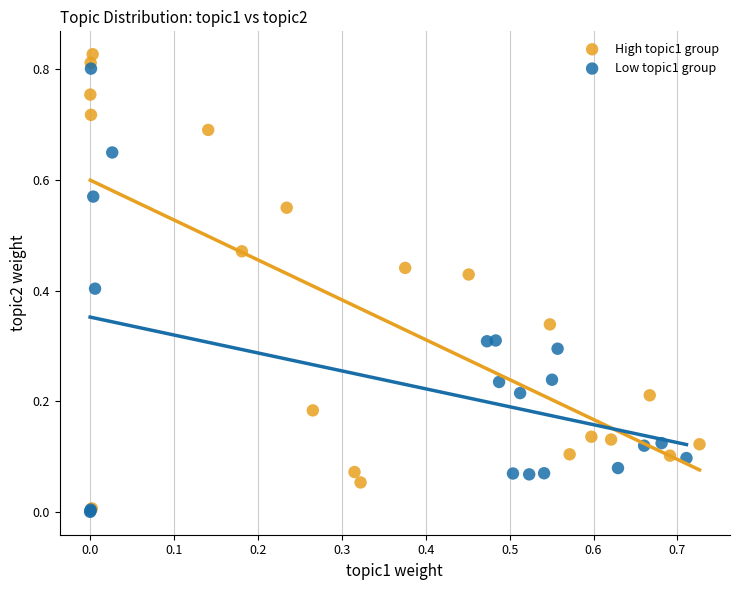

What are all the series names shown in the legend?

High topic1 group, Low topic1 group